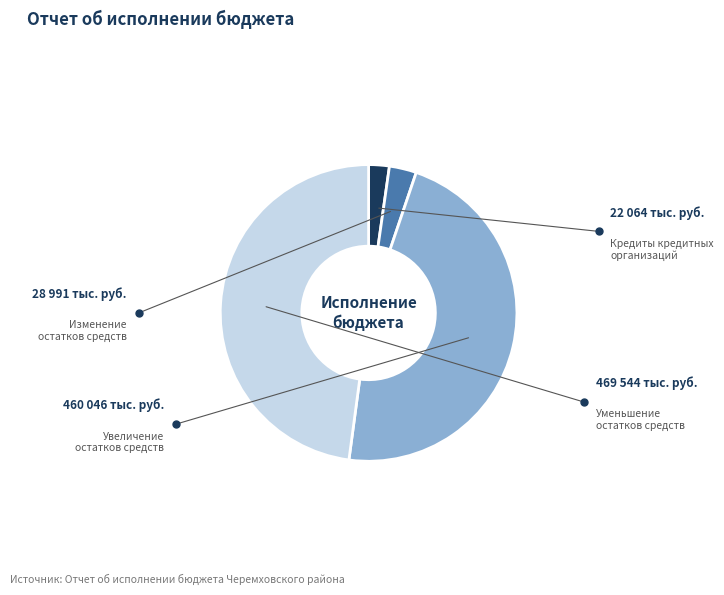

Is there any slice that represents more than half of the pie?

No